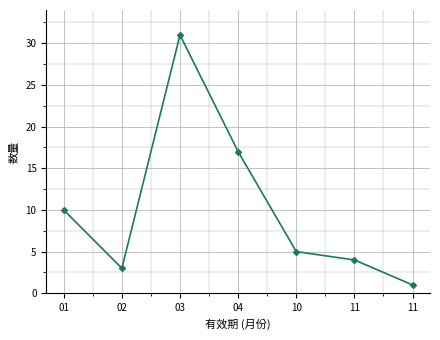

At which label is the value closest to 16?

04